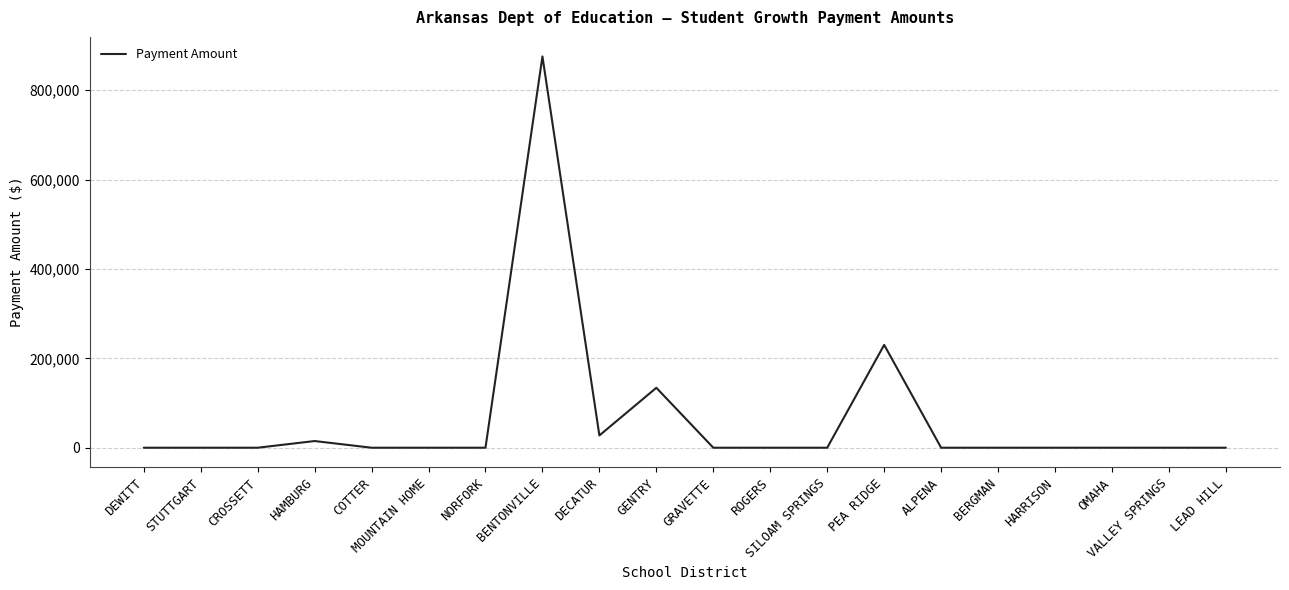

How many lines are shown in the chart?

1